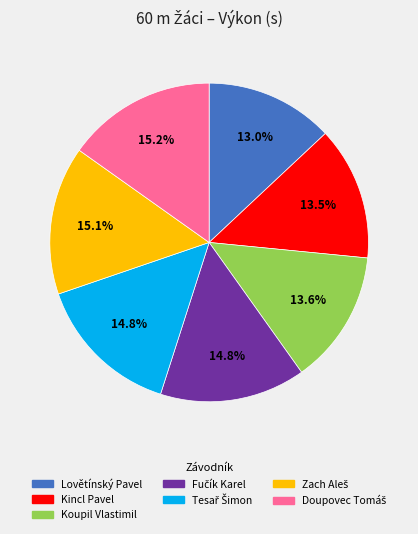

Combined, what portion of the pie is Kincl Pavel and Koupil Vlastimil?

27.1%